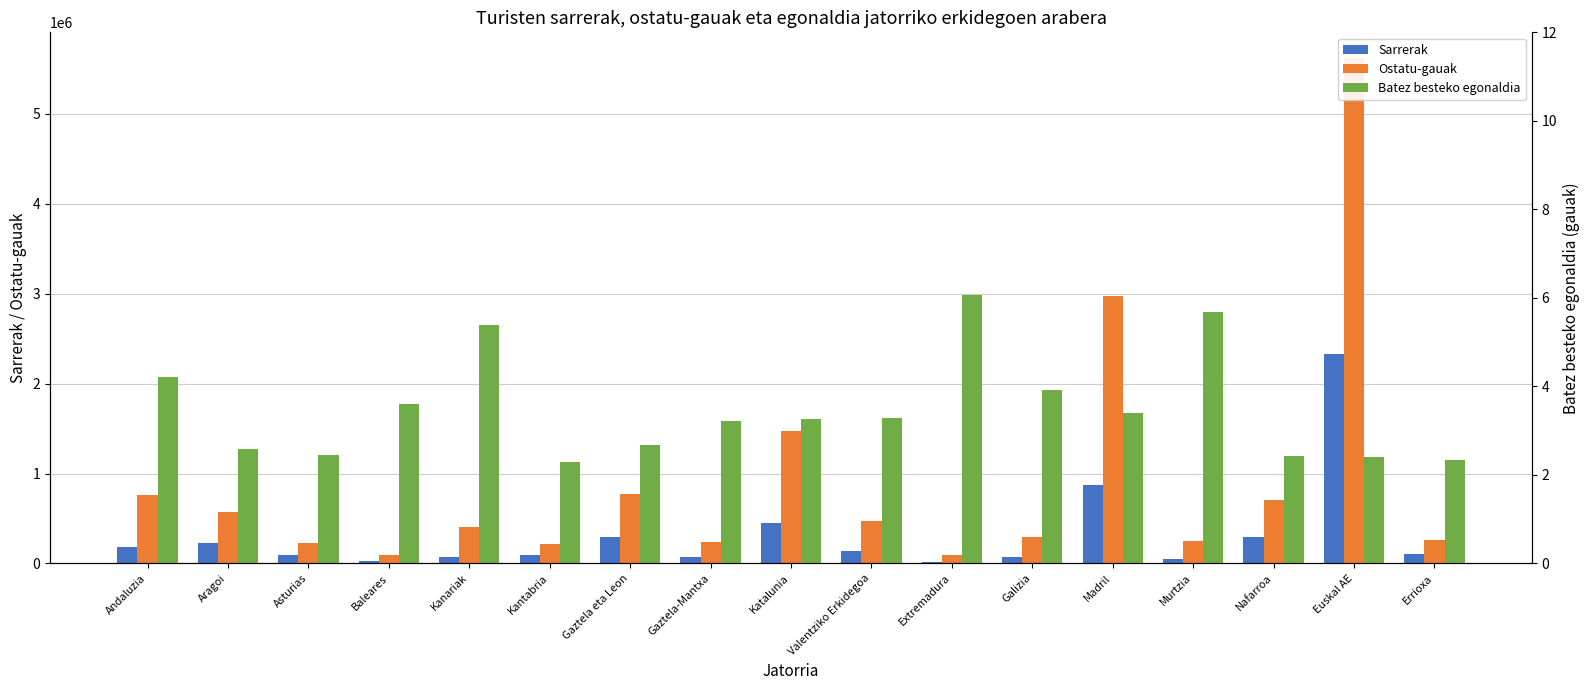

List the series in order of their overall mean, highest first.

Ostatu-gauak, Sarrerak, Batez besteko egonaldia